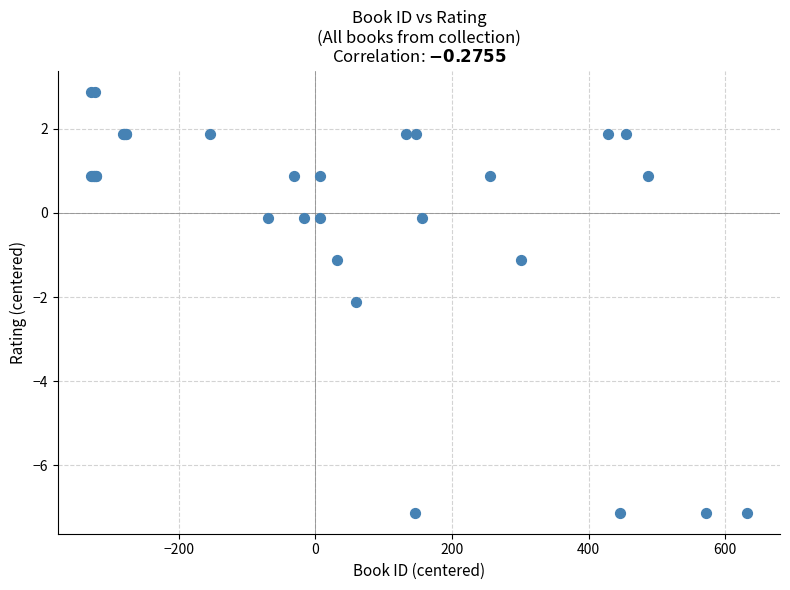

What Y value in the scatter plot is closest to -2?

-2.1